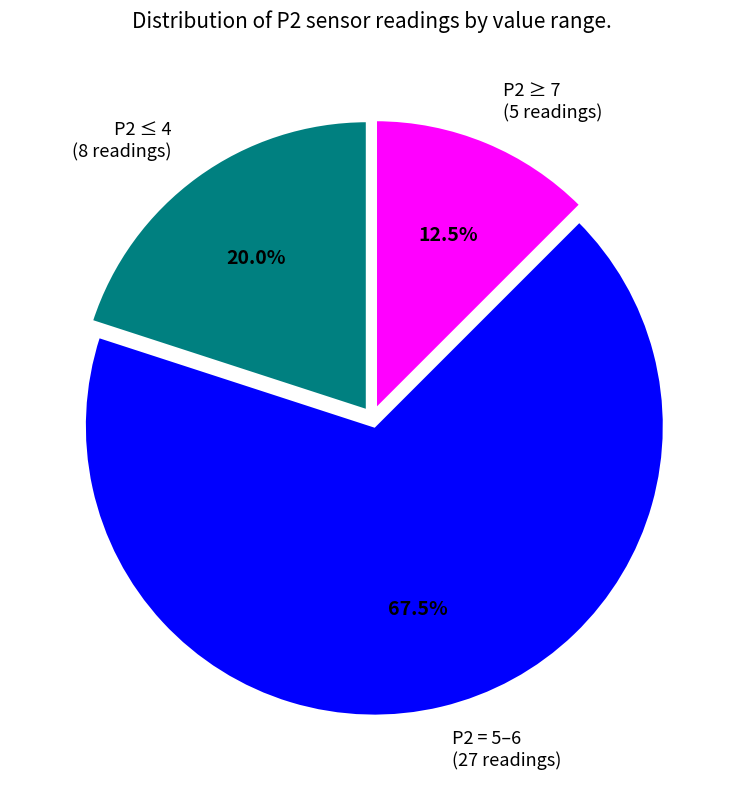

How many slices are in this pie chart?

3